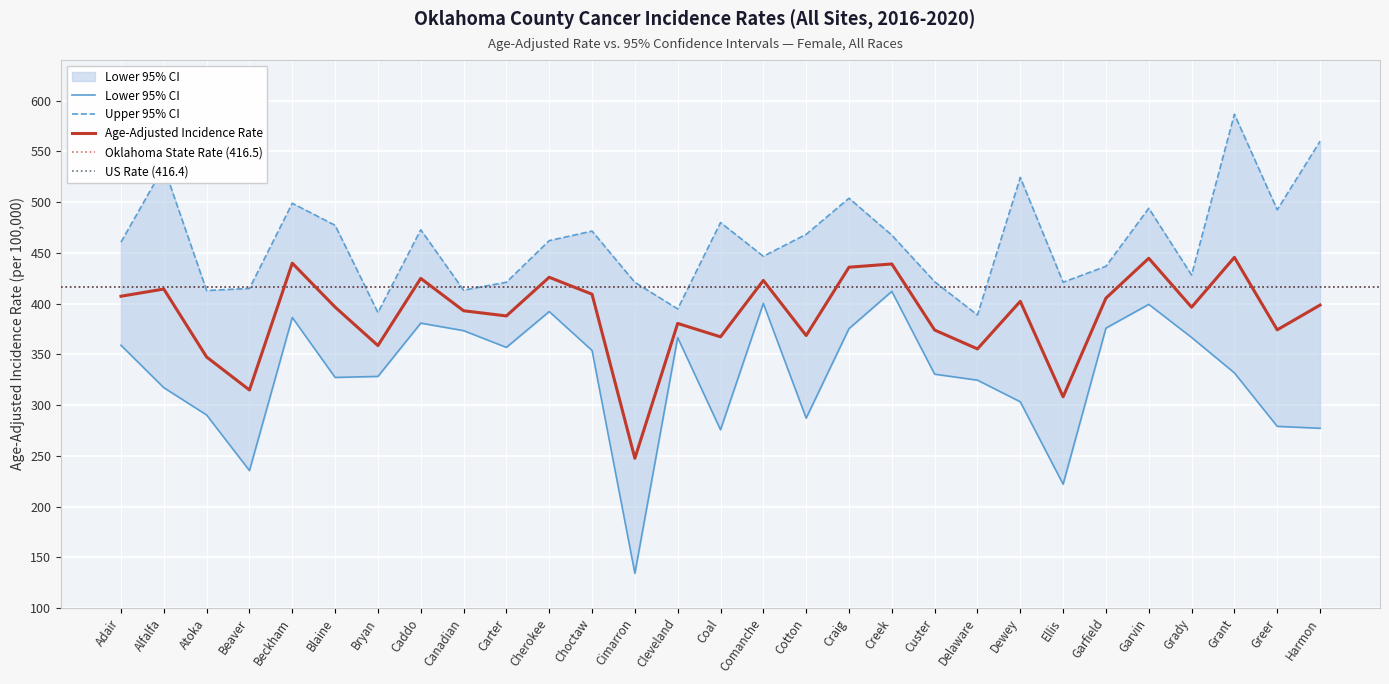

Read the Lower 95% CI value at Bryan.

328.2